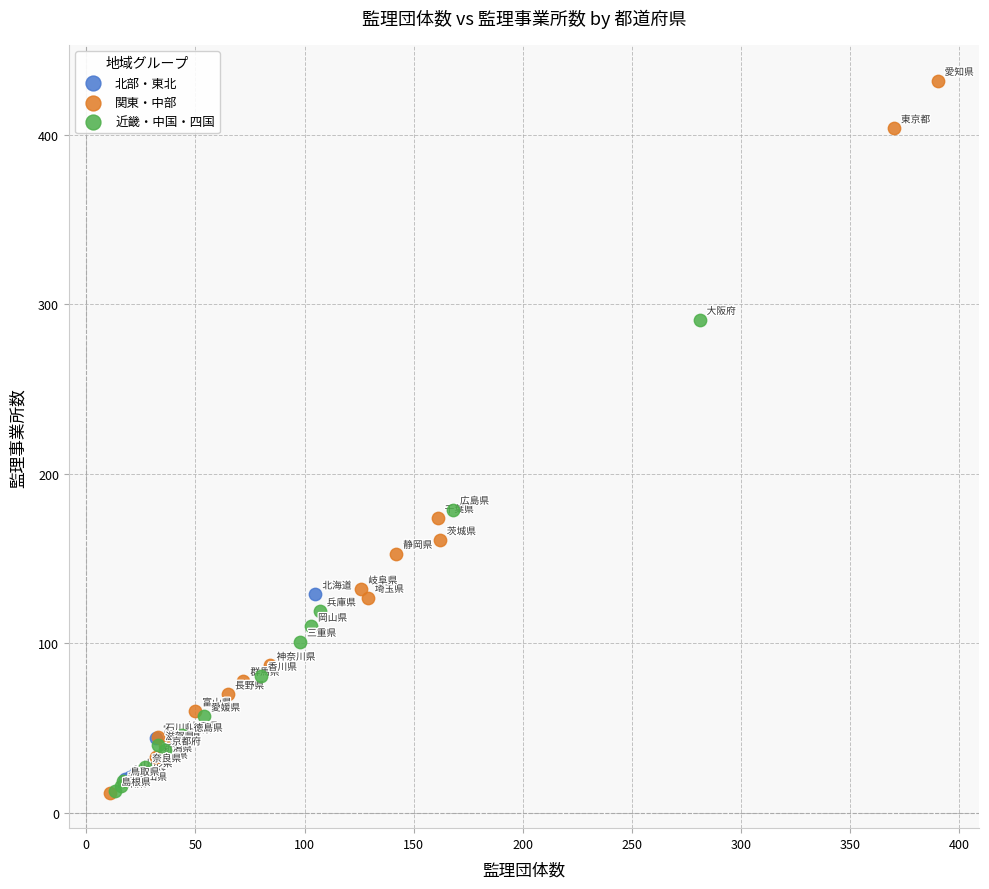

Which series has the widest spread of Y values?

関東・中部